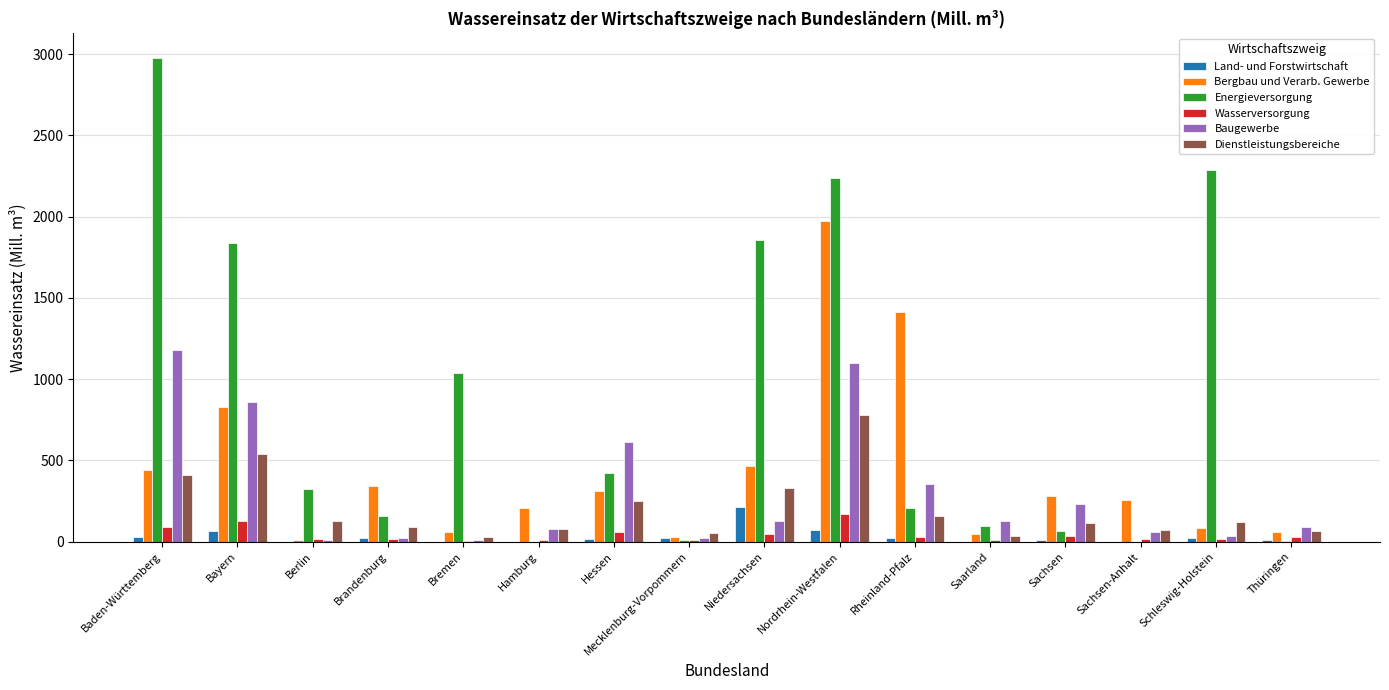

What is the highest value of the Wasserversorgung series?

172.0